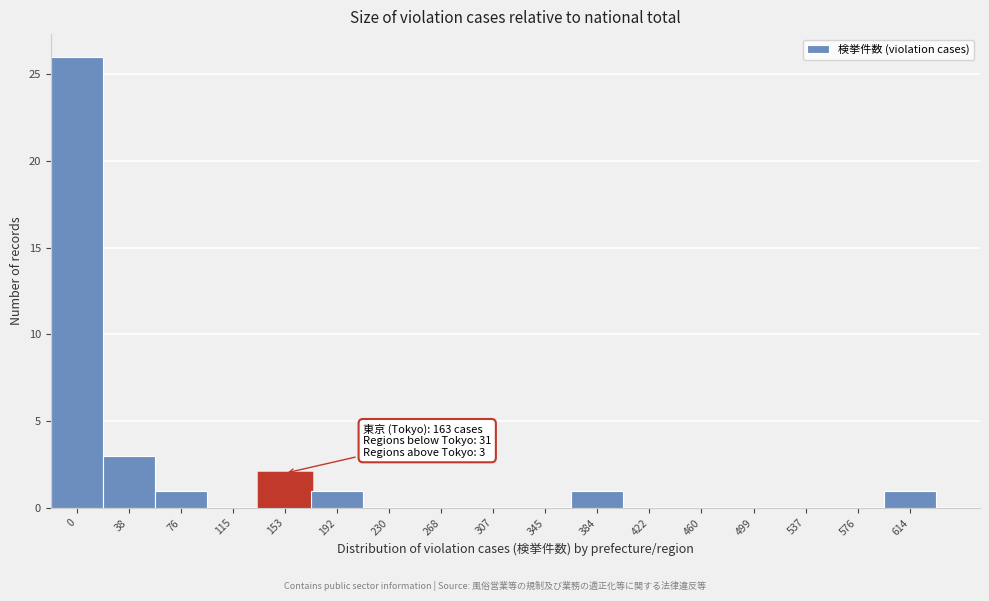

Reading right to left, list all the values displayed in this chart.

614=1	576=0	537=0	499=0	460=0	422=0	384=1	345=0	307=0	268=0	230=0	192=1	153=2	115=0	76=1	38=3	0=26